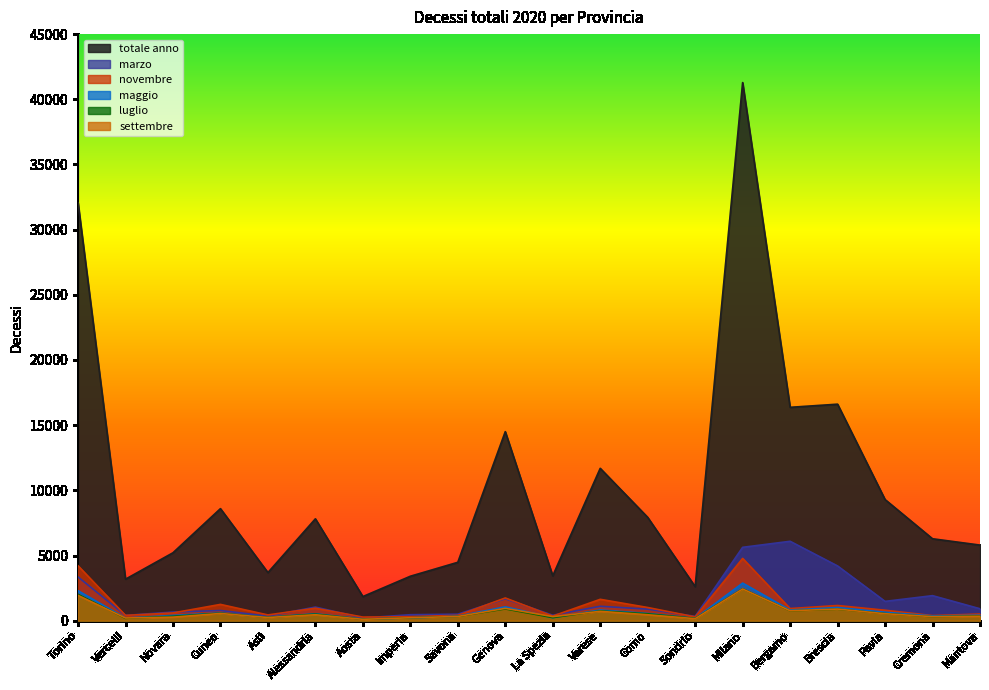

Which series has the largest range (max minus min)?

totale anno